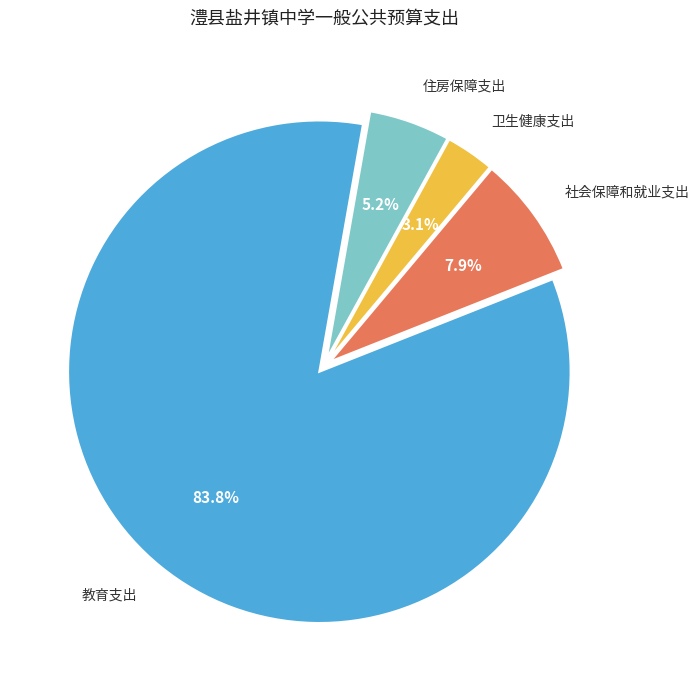

To the nearest percent, what is the difference between the largest and smallest slice percentages?

81%